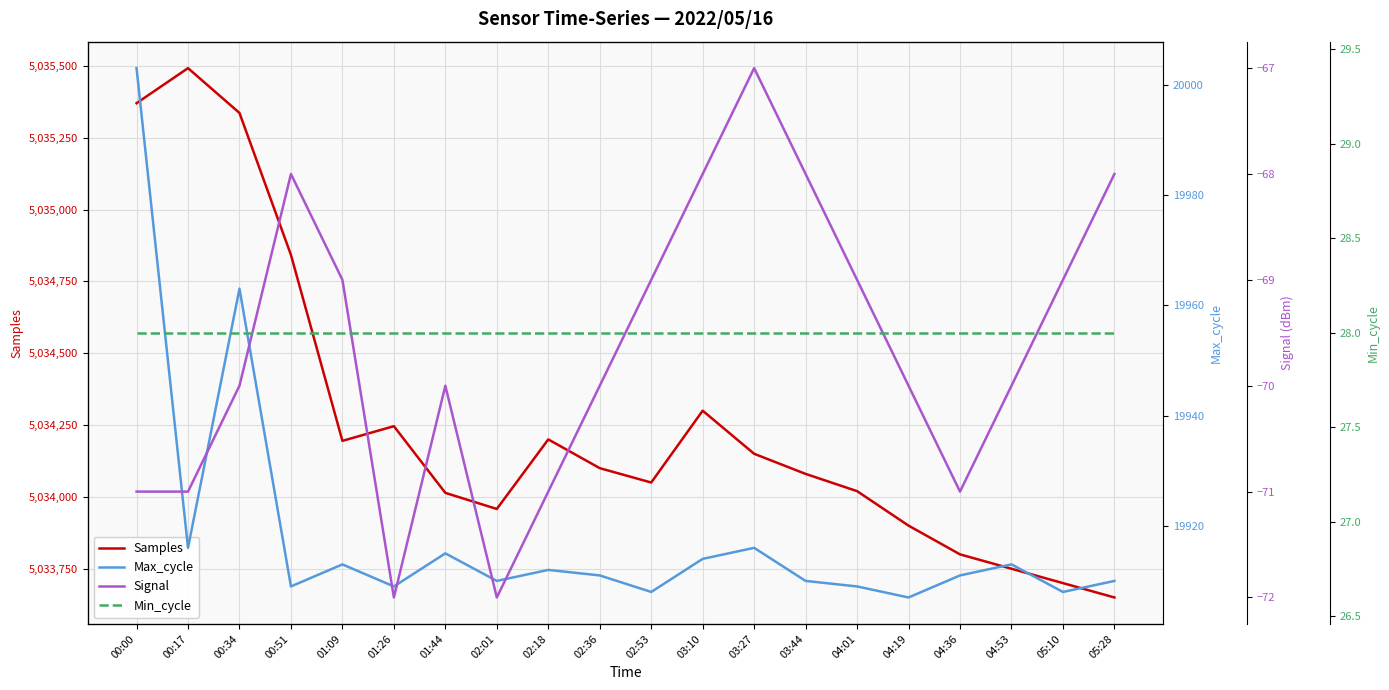

Between 01:26 and 03:44, which is larger?

01:26